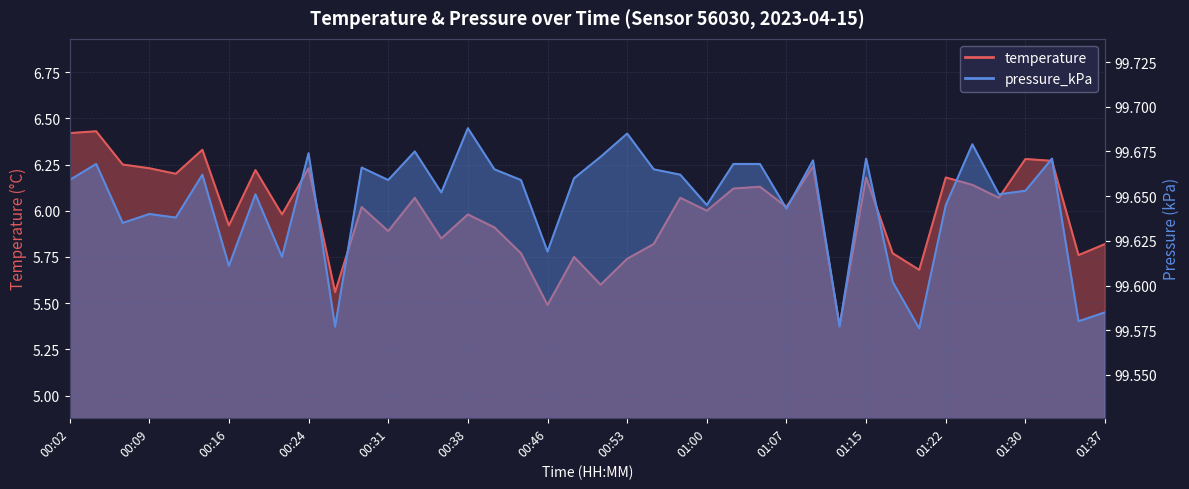

What are all the series names shown in the legend?

temperature, pressure_kPa